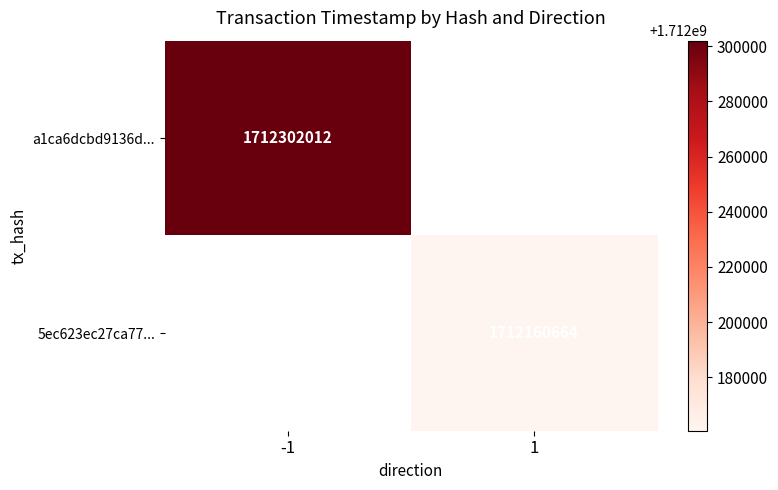

The a1ca6dcbd9136d... series shows 1712302012 at -1. True or false?

True